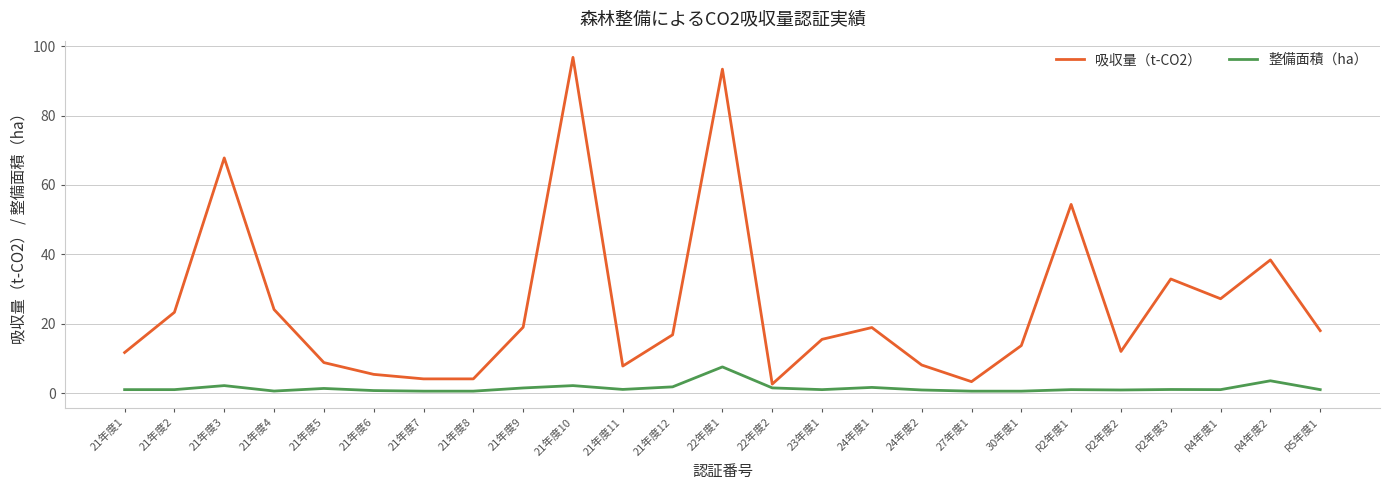

What is the difference between the 整備面積（ha） values at 21年度4 and 21年度11?

0.5